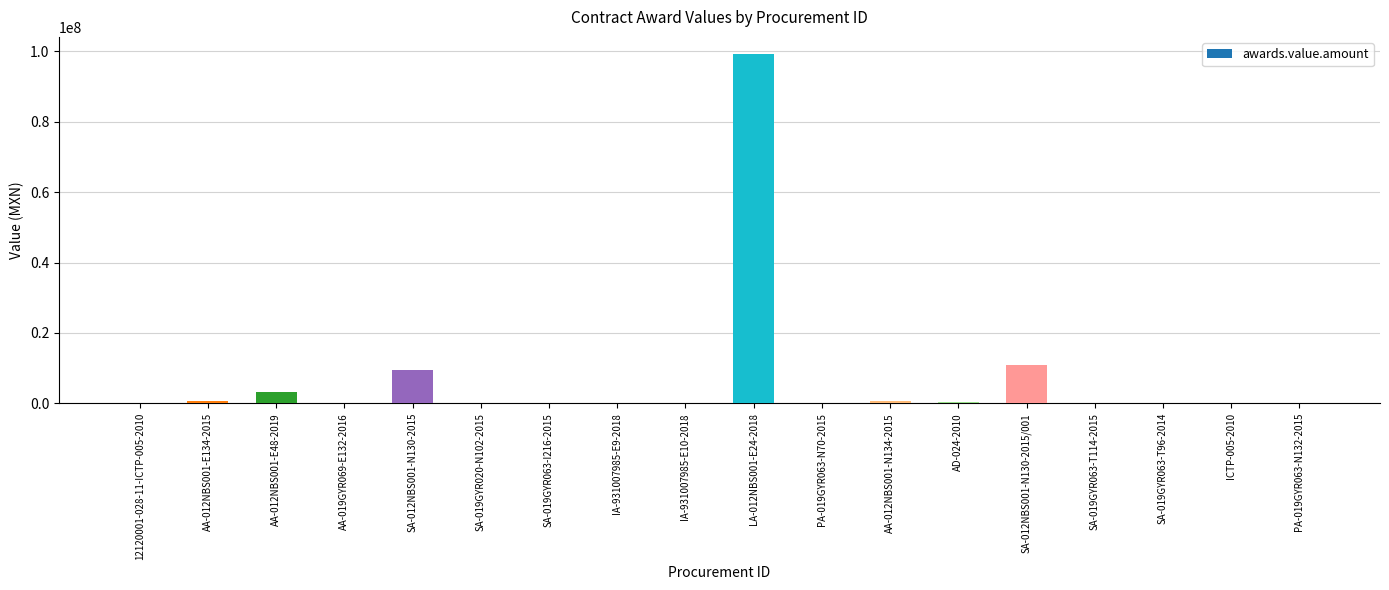

What is the maximum value shown in the chart?

99117342.7